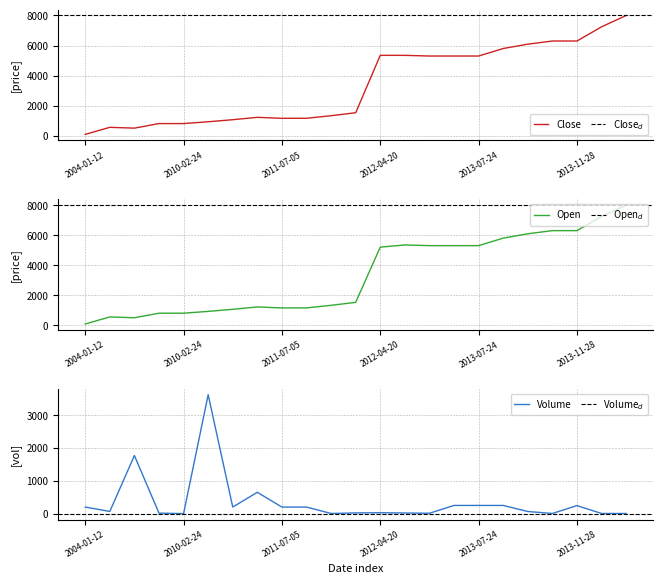

Which series has the largest range (max minus min)?

Close